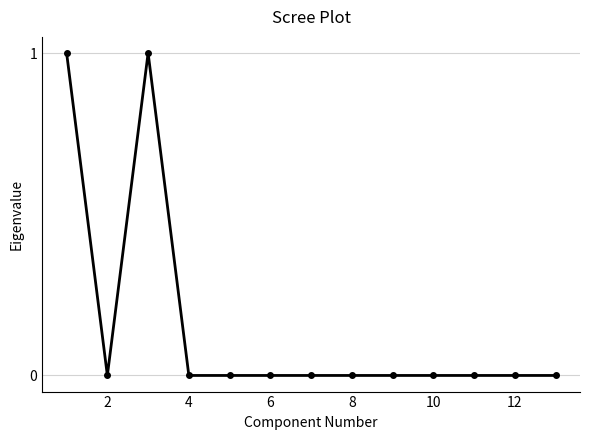

Does the chart have visible grid lines?

Yes